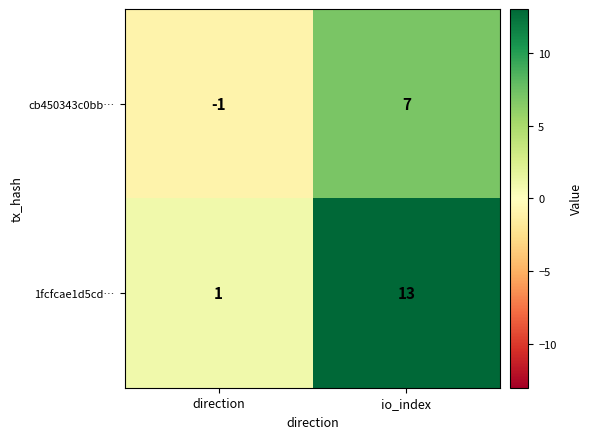

What is the spread (max minus min) of values at direction?

2